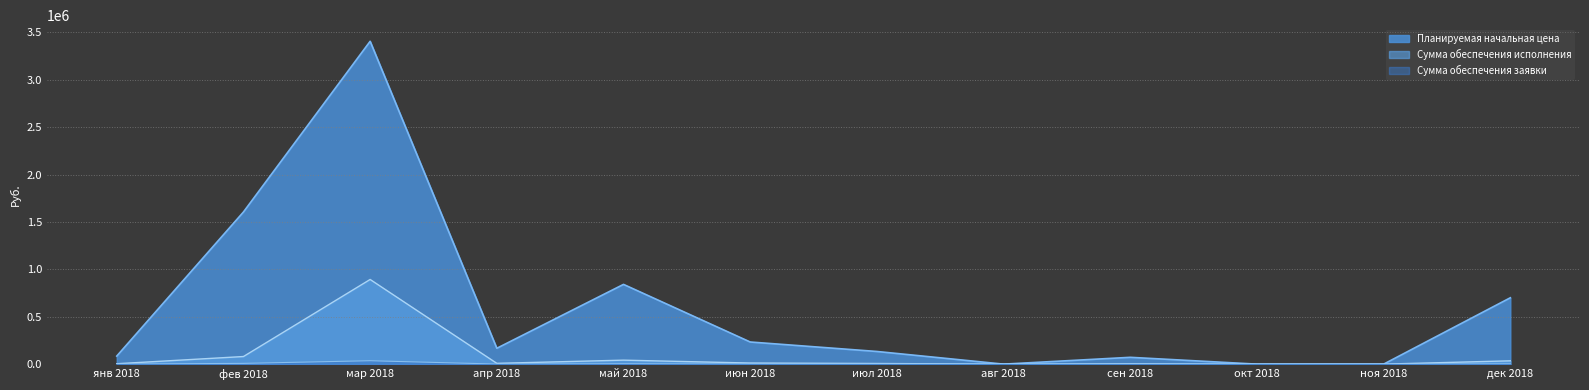

How many data points in Планируемая начальная цена are less than 167255?

6